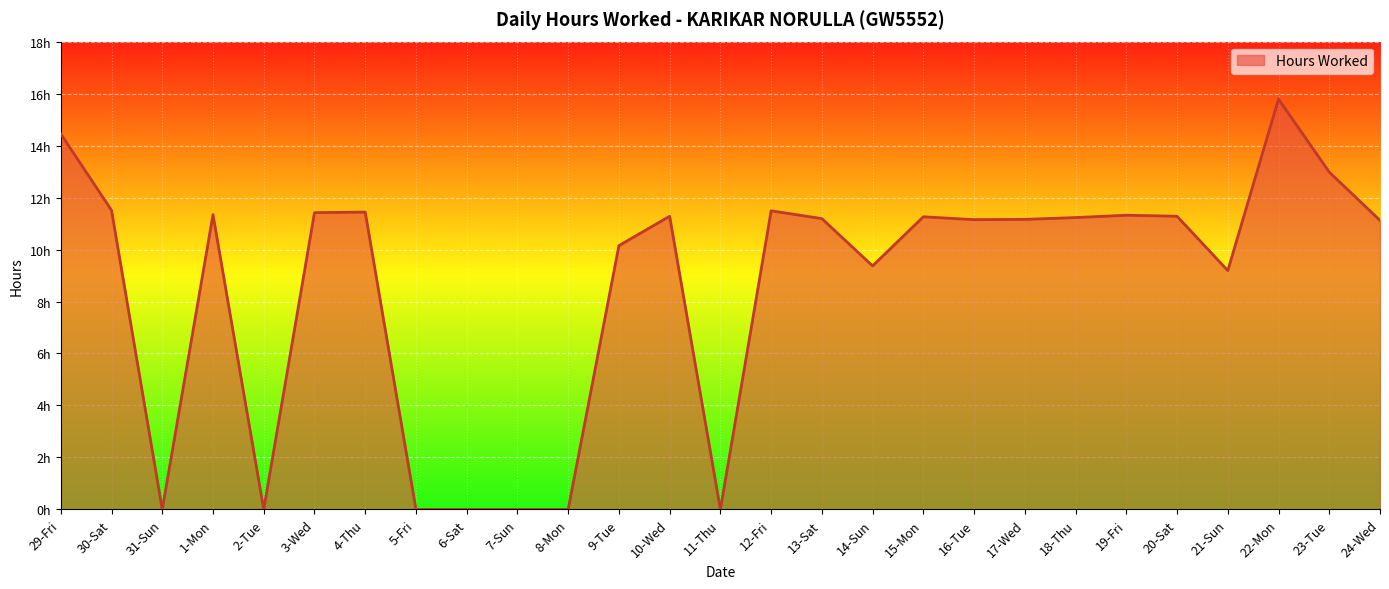

Rank the categories by value from highest to lowest.

22-Mon, 29-Fri, 23-Tue, 30-Sat, 12-Fri, 4-Thu, 3-Wed, 1-Mon, 19-Fri, 10-Wed, 20-Sat, 15-Mon, 18-Thu, 13-Sat, 17-Wed, 16-Tue, 24-Wed, 9-Tue, 14-Sun, 21-Sun, 31-Sun, 2-Tue, 5-Fri, 6-Sat, 7-Sun, 8-Mon, 11-Thu